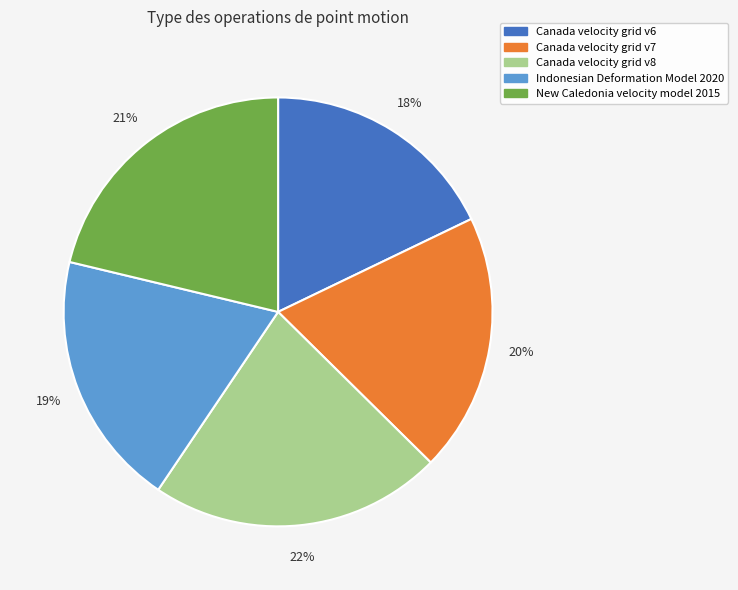

Do Canada velocity grid v6 and Canada velocity grid v7 together represent more than half of the pie?

No